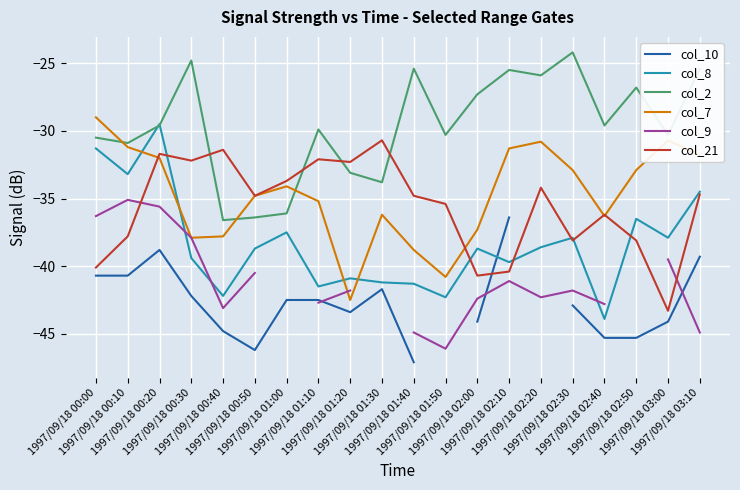

How many intersections are there between col_21 and col_9?

2